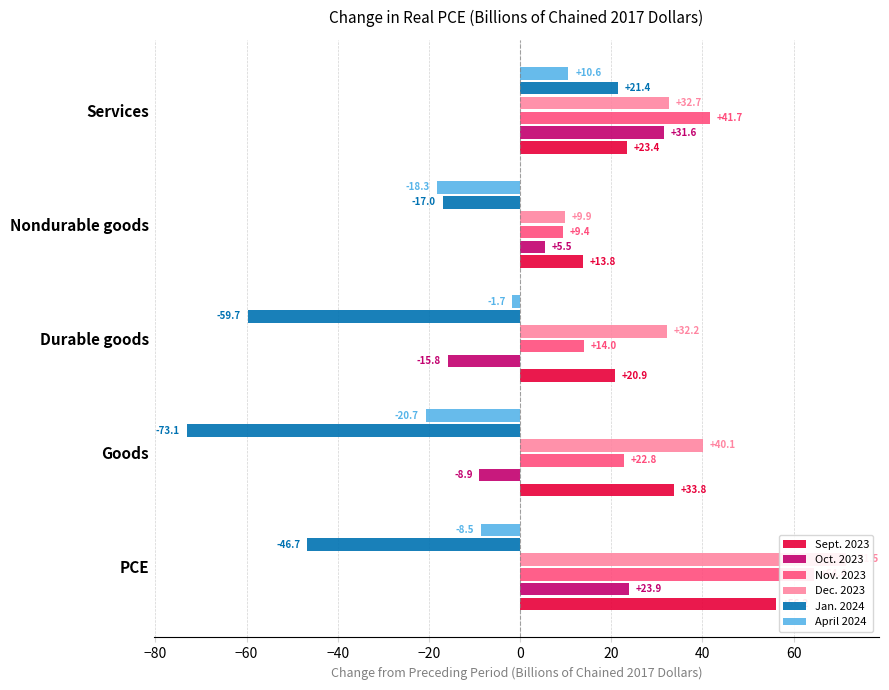

What is the sum of all April 2024 values?

-38.6